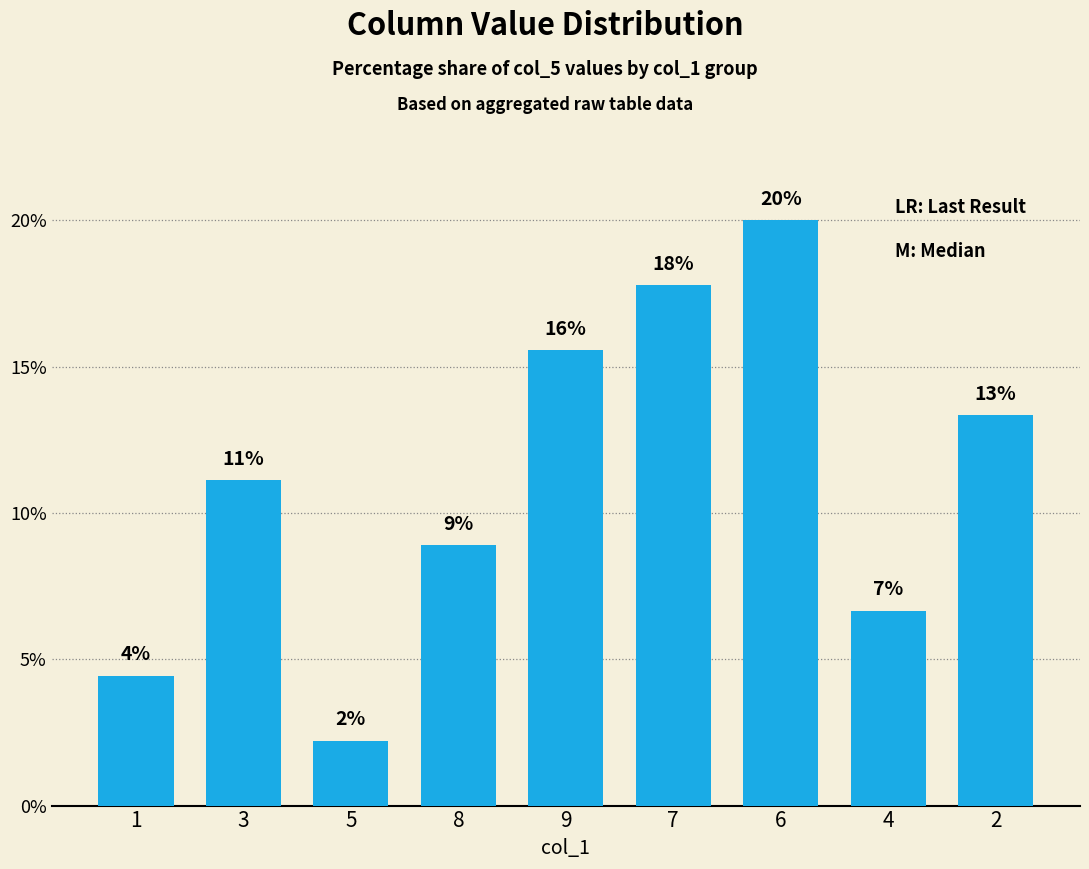

What is the approximate value at 9?

15.6